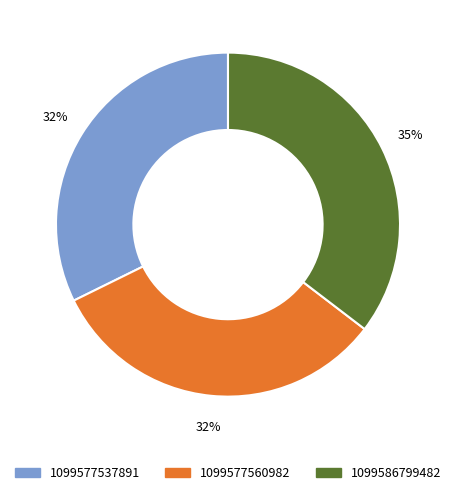

Combined, do 1099586799482 and 1099577560982 account for over 50%?

Yes